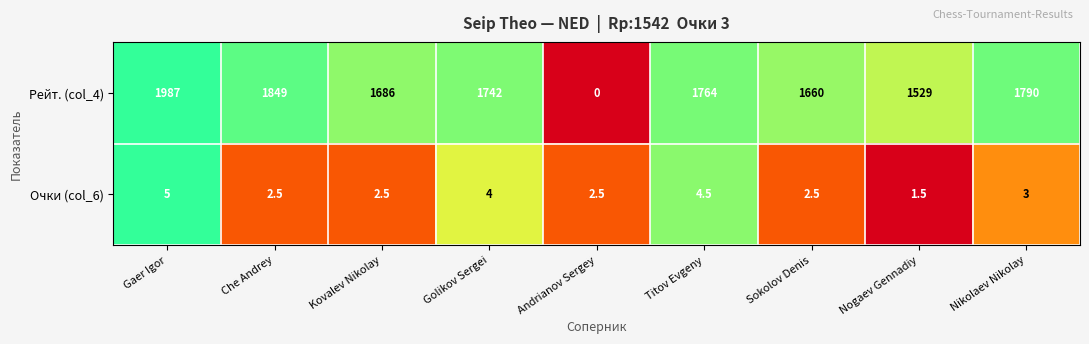

What is the difference between the maximum and second lowest values in the Рейт. (col_4) series?

458.0